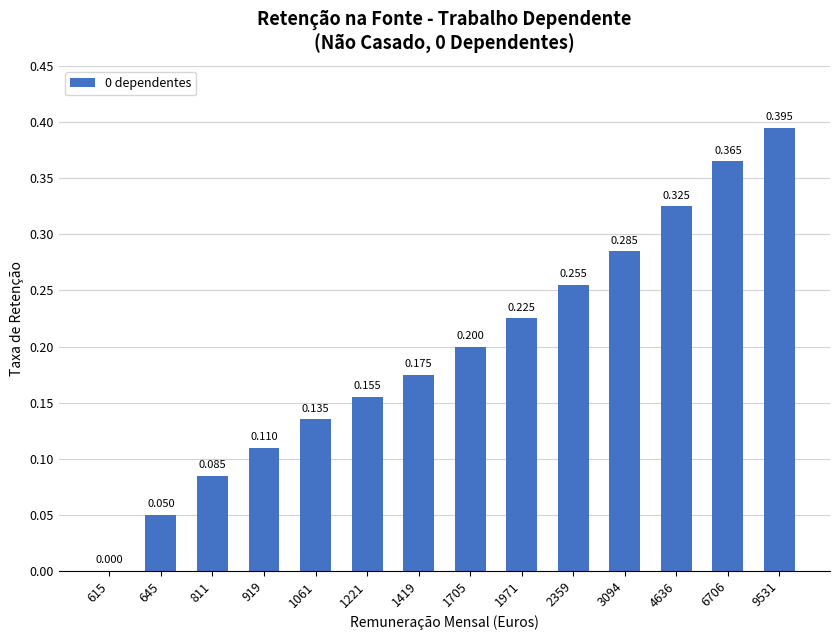

True or false: the data shows 0.2 at 1419.

True